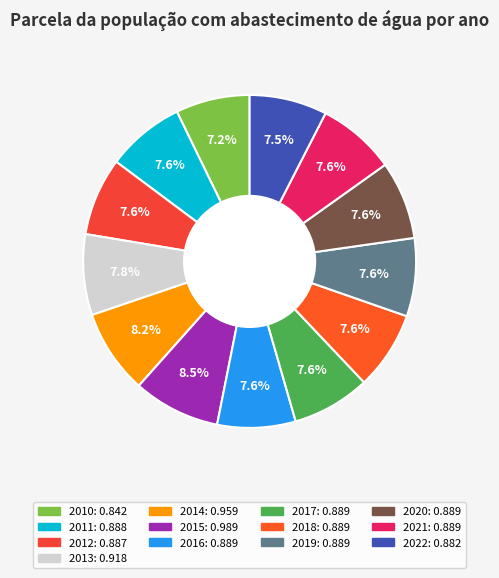

Rank the categories by value from lowest to highest.

2010, 2022, 2012, 2011, 2016, 2017, 2018, 2019, 2020, 2021, 2013, 2014, 2015